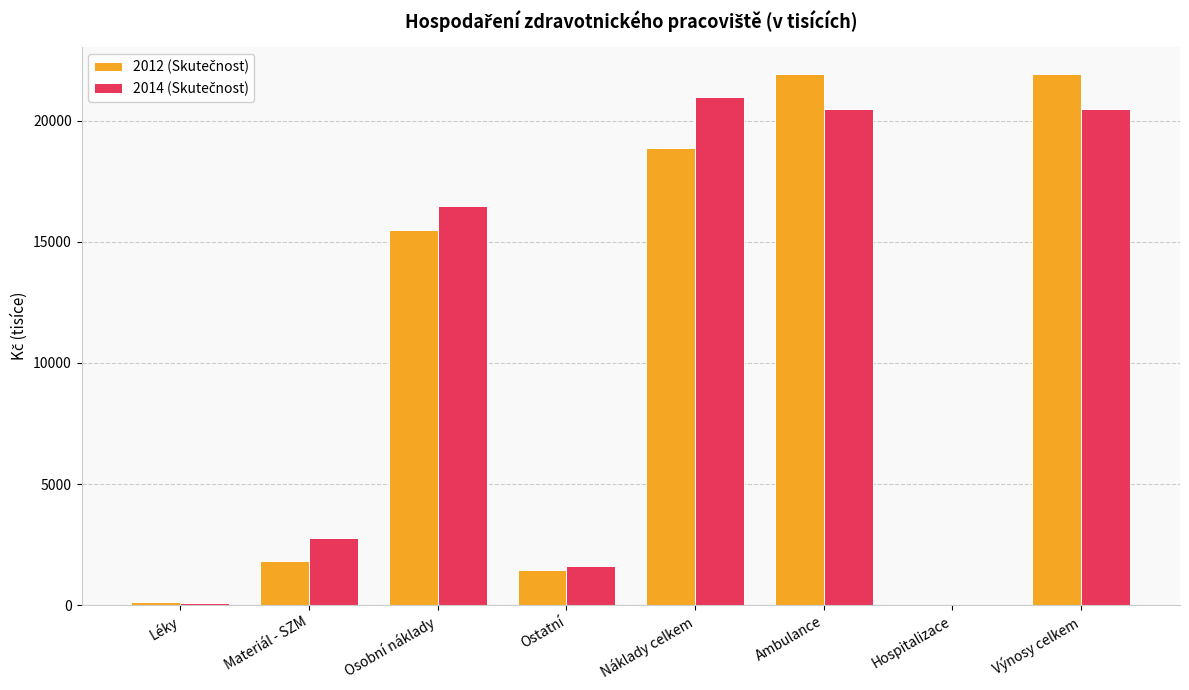

Count the number of categories in the chart.

8